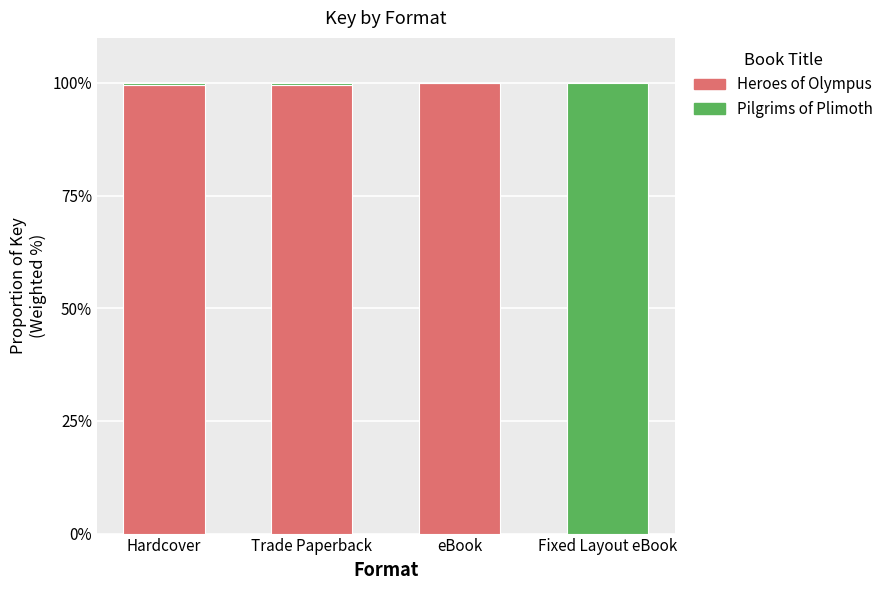

True or false: Heroes of Olympus has a value of 99.6 at Hardcover.

True